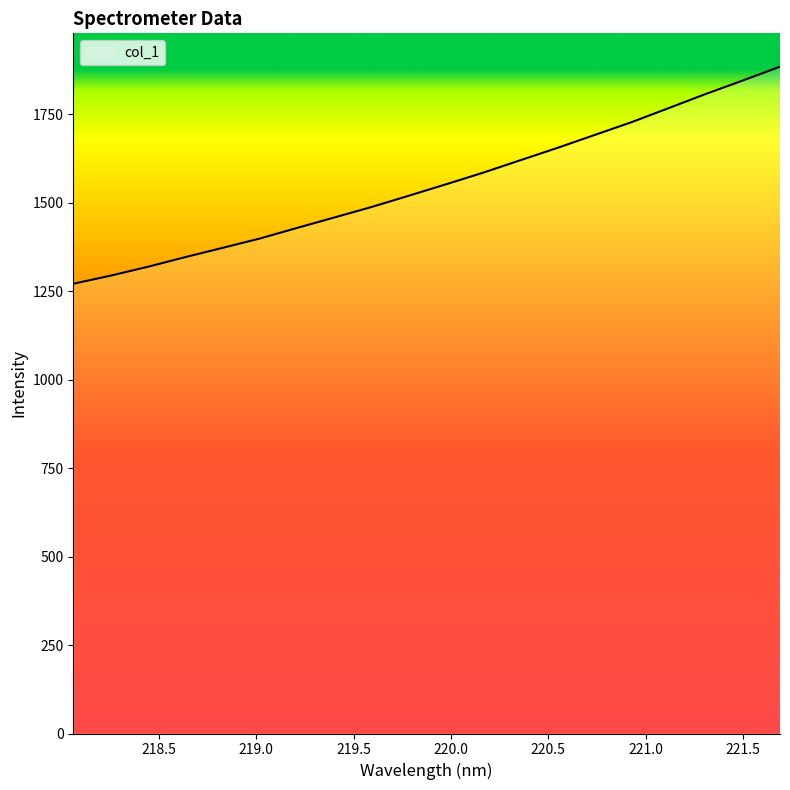

What is the maximum value shown in the chart?

1884.3